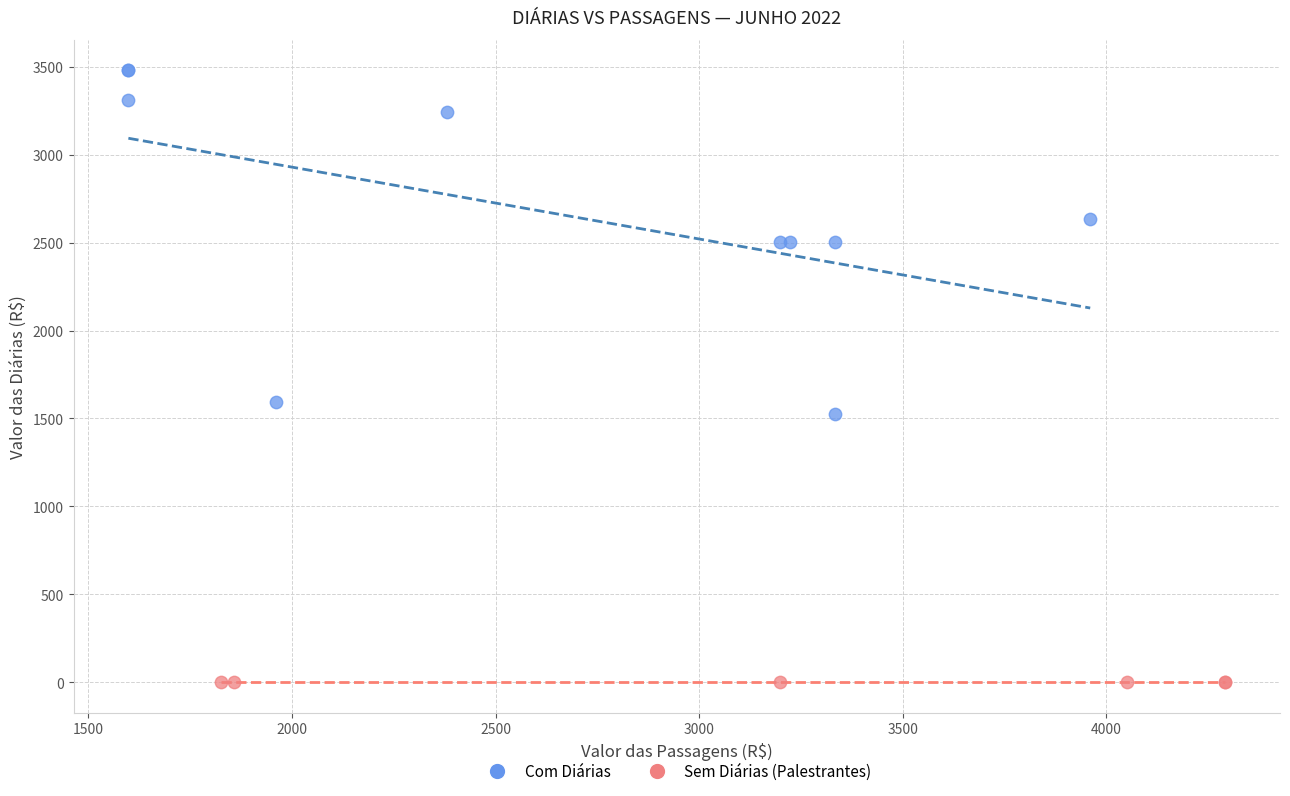

Which series contains the lowest Y value?

Sem Diárias (Palestrantes)